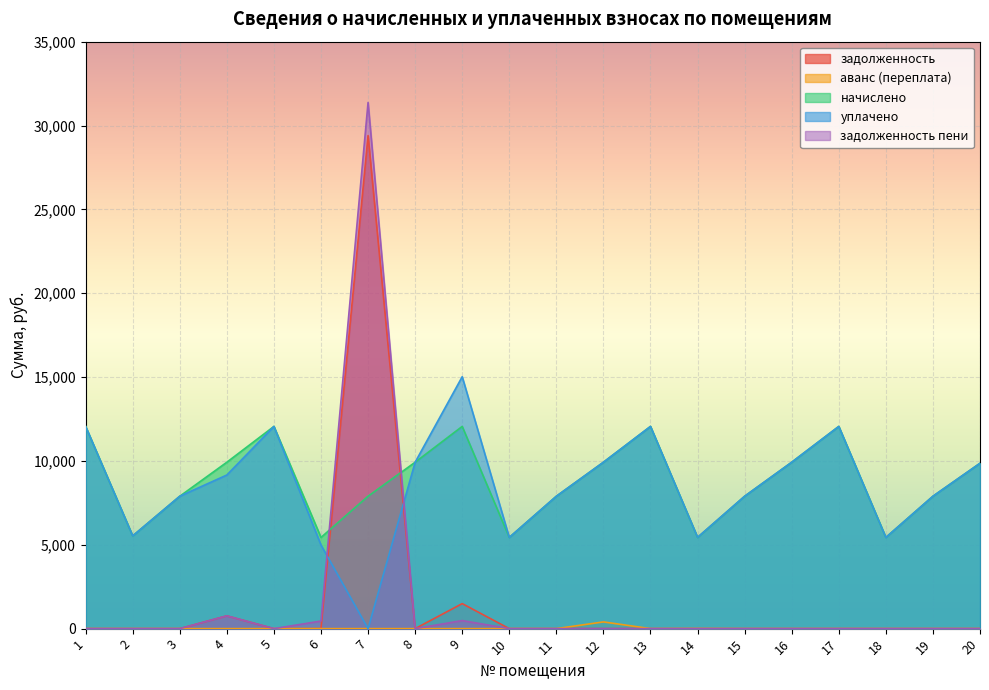

What is the sum of the начислено values at 20 and 10?

15298.6